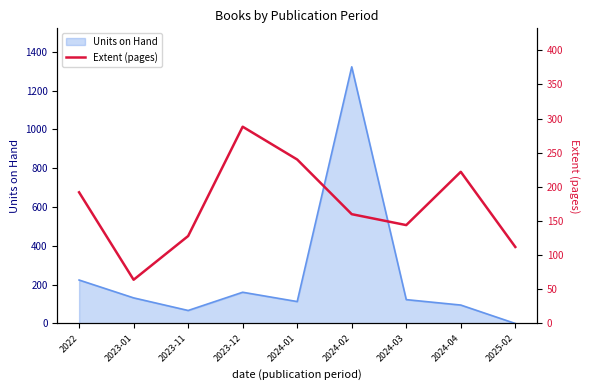

How many lines are shown in the chart?

1